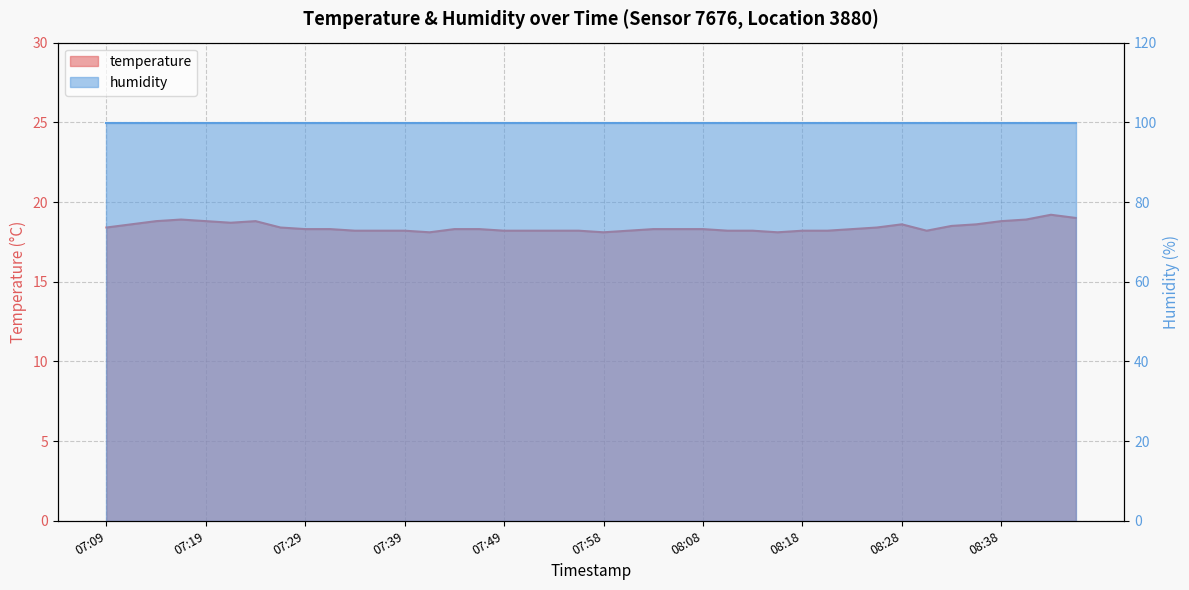

Reading left to right, transcribe all the data shown in this chart.

18.4	18.6	18.8	18.9	18.8	18.7	18.8	18.4	18.3	18.3	18.2	18.2	18.2	18.1	18.3	18.3	18.2	18.2	18.2	18.2	18.1	18.2	18.3	18.3	18.3	18.2	18.2	18.1	18.2	18.2	18.3	18.4	18.6	18.2	18.5	18.6	18.8	18.9	19.2	19.0